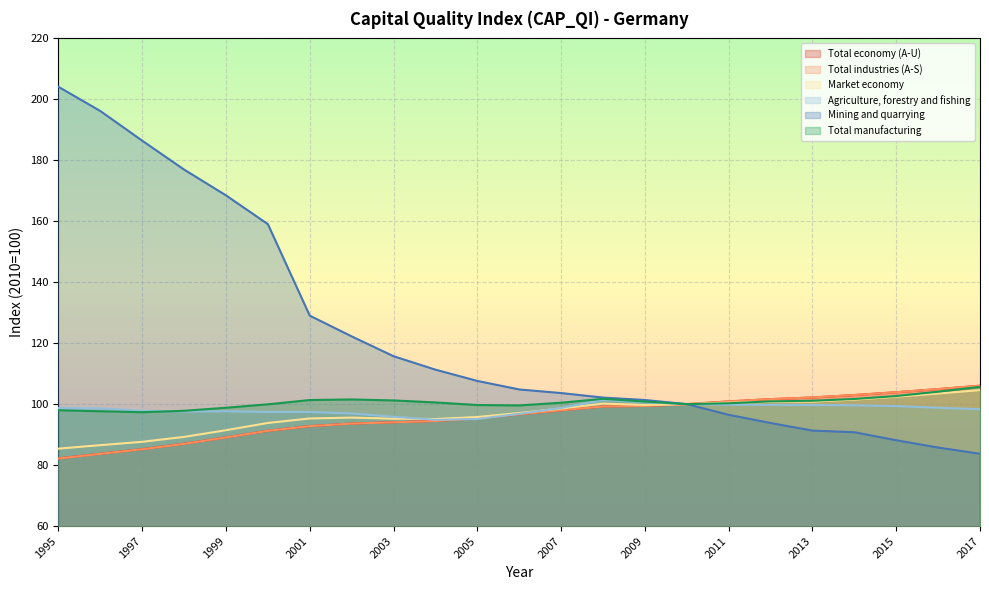

Is it true that Mining and quarrying equals 100.0 at 2010?

True